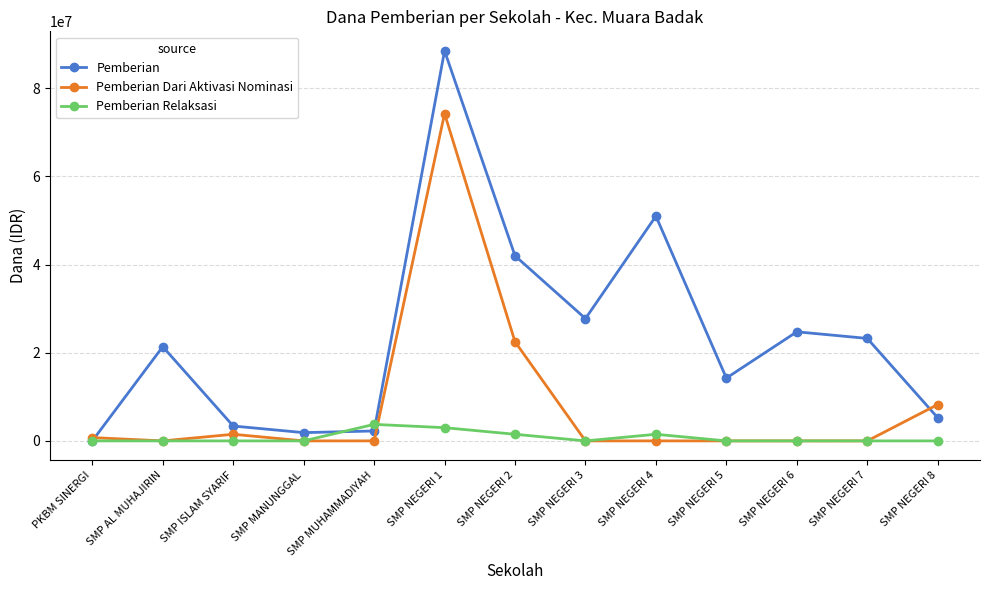

Is it true that Pemberian Relaksasi equals 3750000 at SMP MUHAMMADIYAH?

True